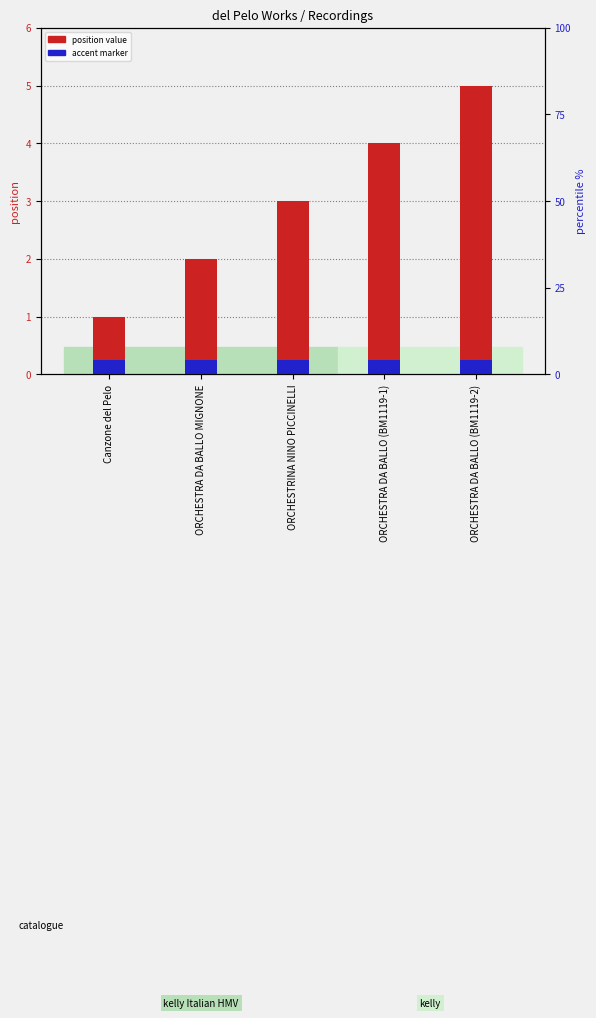

How many groups of bars are there?

5